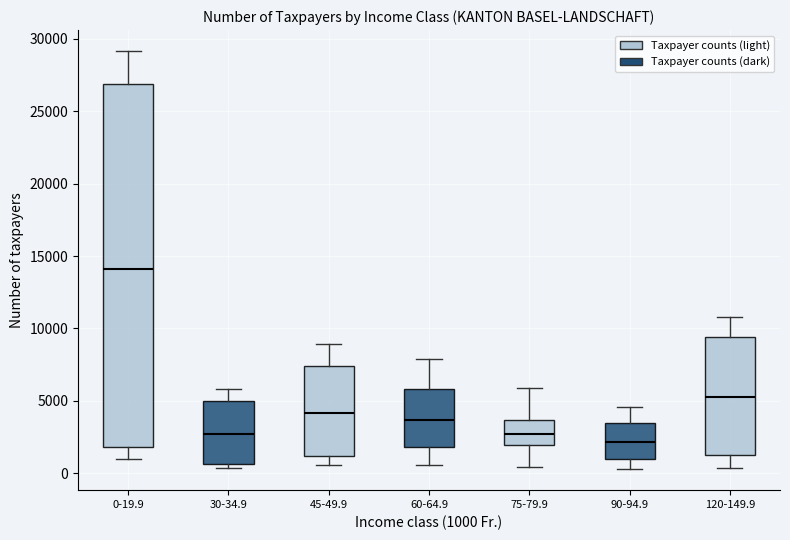

Reading left to right, transcribe this box plot: for each box, give where its median line is, the range the box spans, and where its two whiskers end, as read against the y-axis. The values are not printed on the chart, so give them approximately, as read against the axis.

0-19.9: median 14000, box 2000 to 27000, whiskers 1000 to 29000
30-34.9: median 2500, box 500 to 5000, whiskers 500 (just below the box's lower edge) to 6000
45-49.9: median 4000, box 1000 to 7500, whiskers 500 to 9000
60-64.9: median 3500, box 2000 to 6000, whiskers 500 to 8000
75-79.9: median 2500, box 2000 to 3500, whiskers 500 to 6000
90-94.9: median 2000, box 1000 to 3500, whiskers 500 to 4500
120-149.9: median 5000, box 1000 to 9500, whiskers 500 to 11000